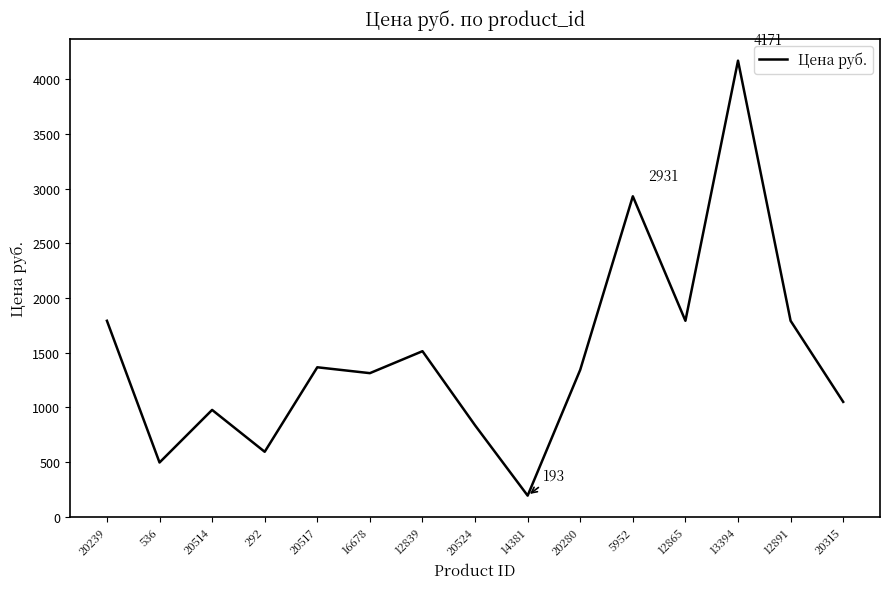

Is it true that the value at 20517 is 1875.3?

False